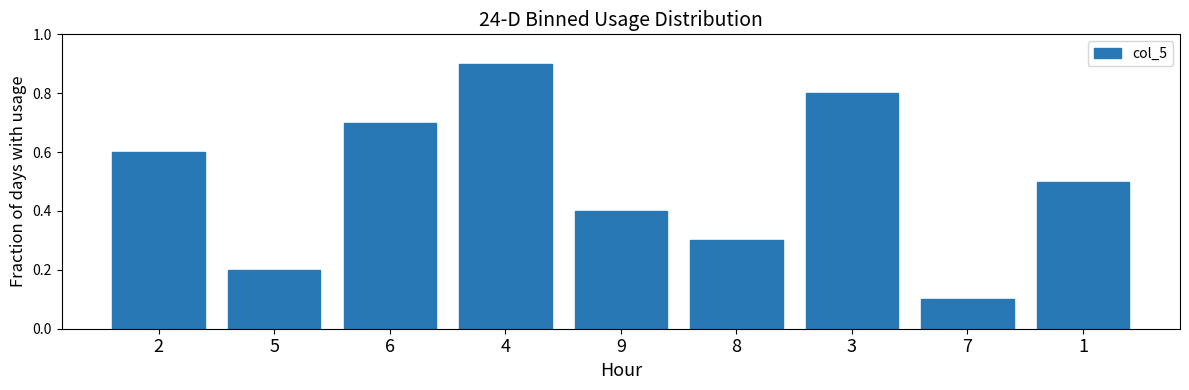

Read the value at 1.

0.5